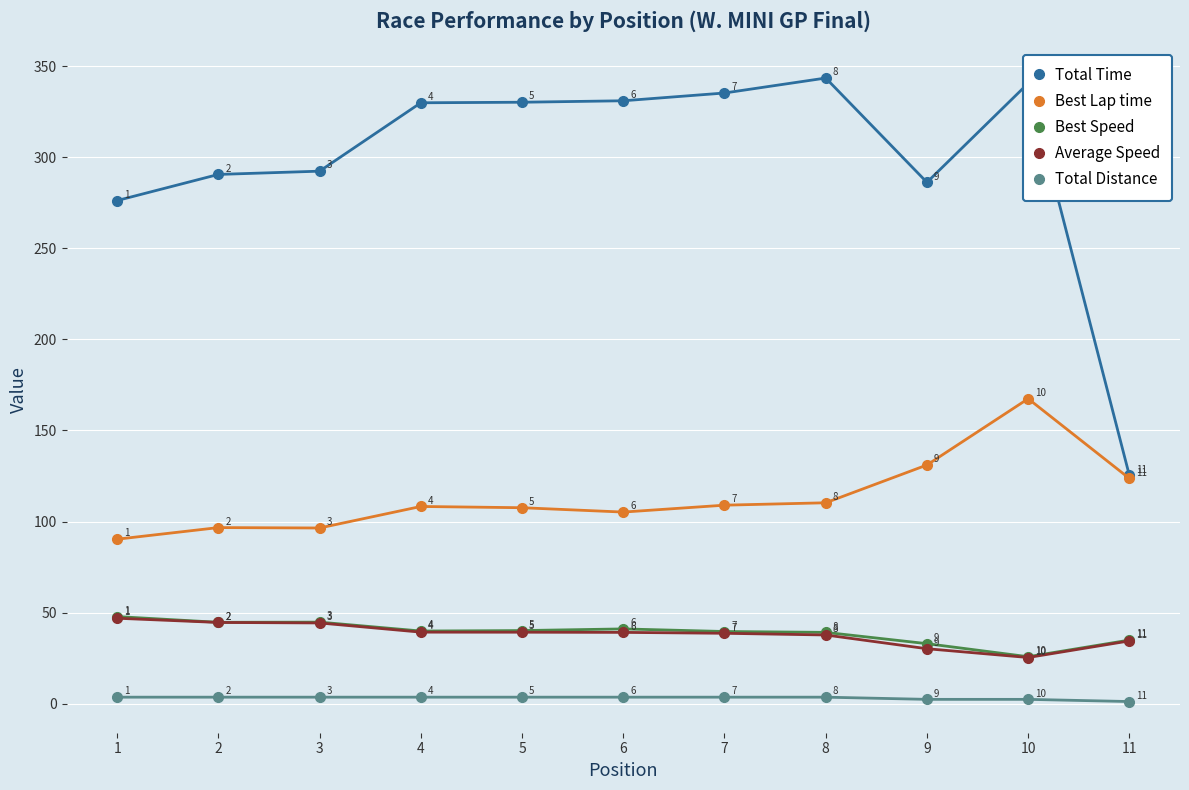

What is the sum of all Total Time values?

3280.4